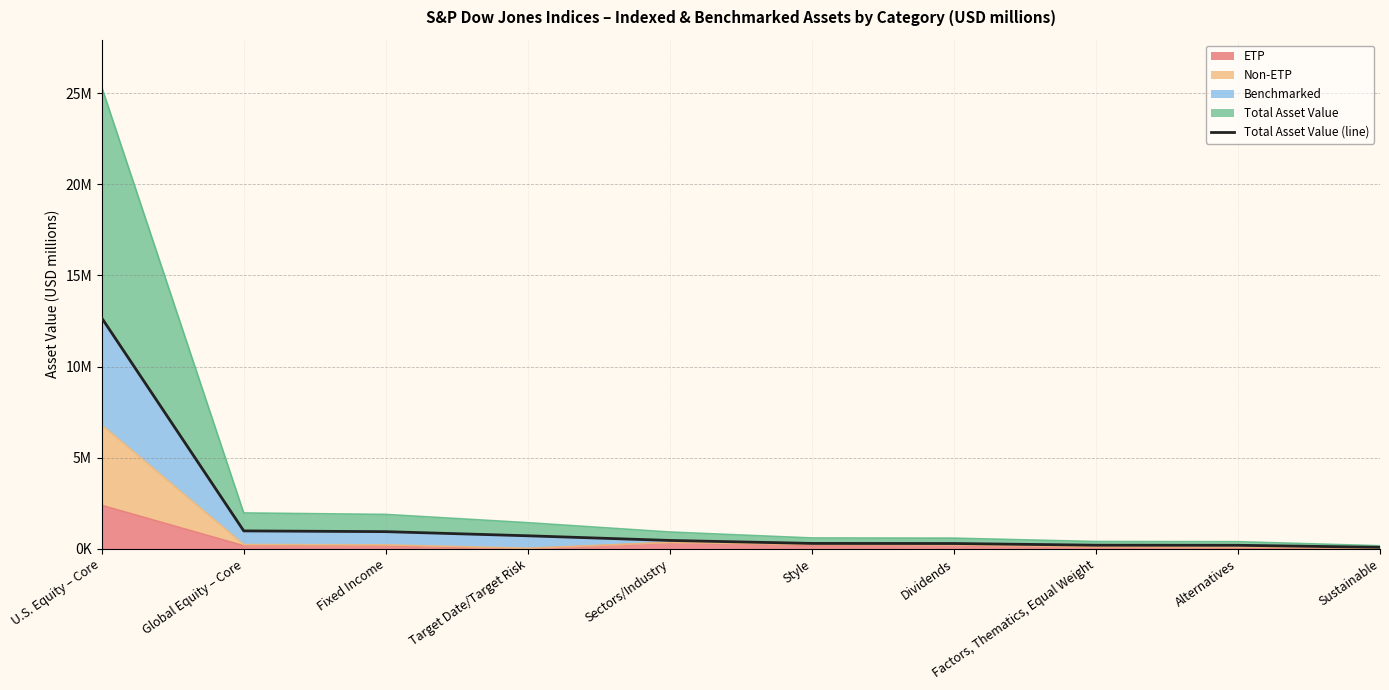

Does the chart have visible grid lines?

Yes